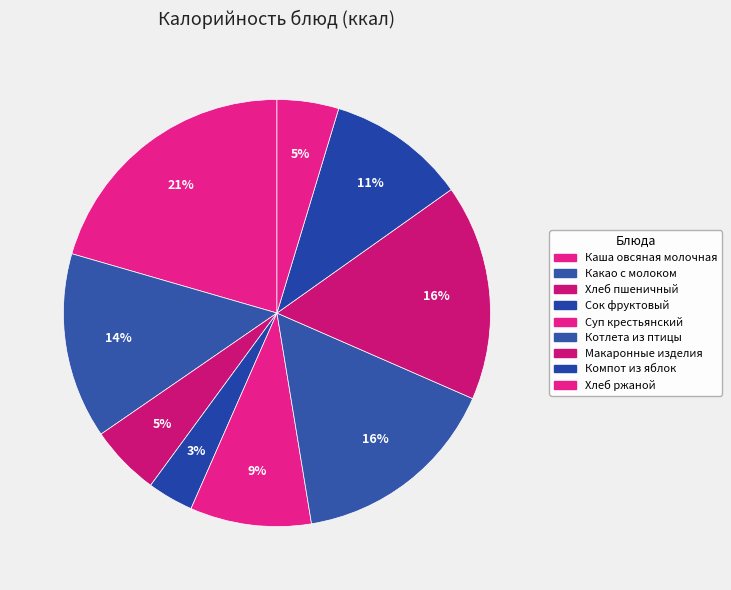

How many segments does this pie chart have?

9